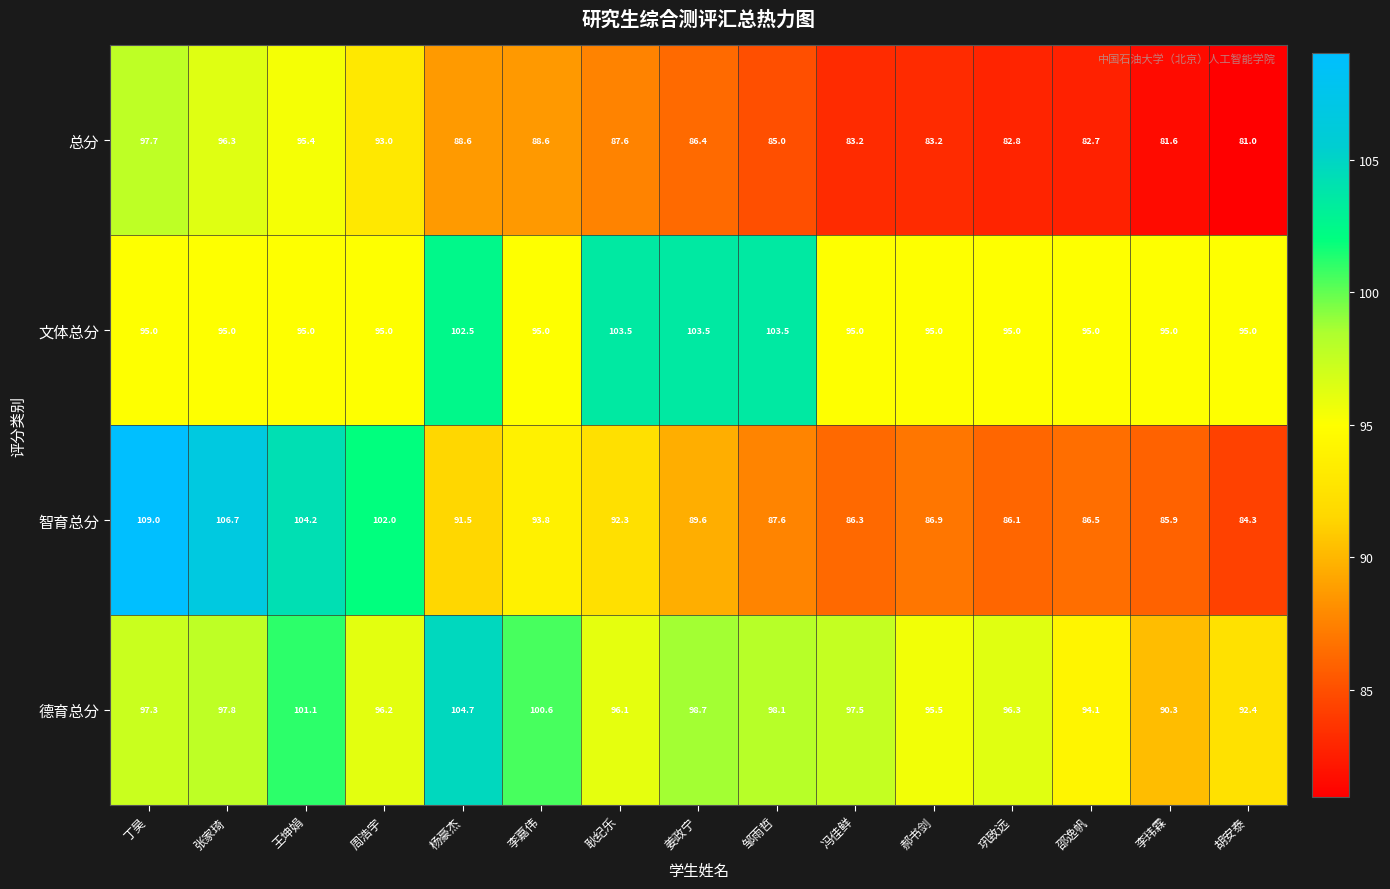

What is the difference between the maximum and minimum values in the 智育总分 series?

24.7